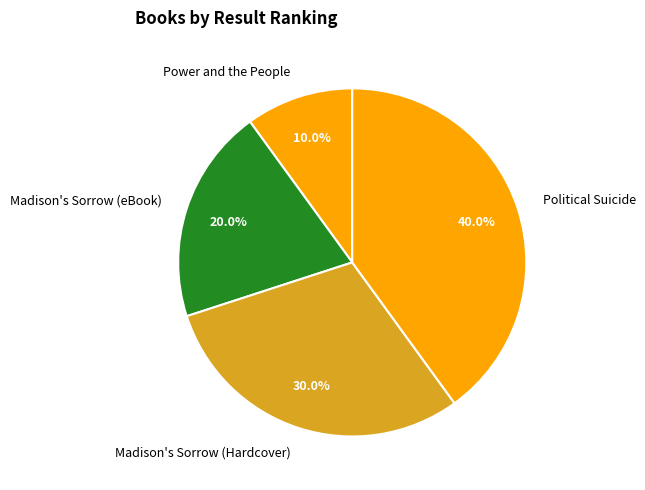

Is it true that Madison's Sorrow (eBook) is 20% of the pie?

True